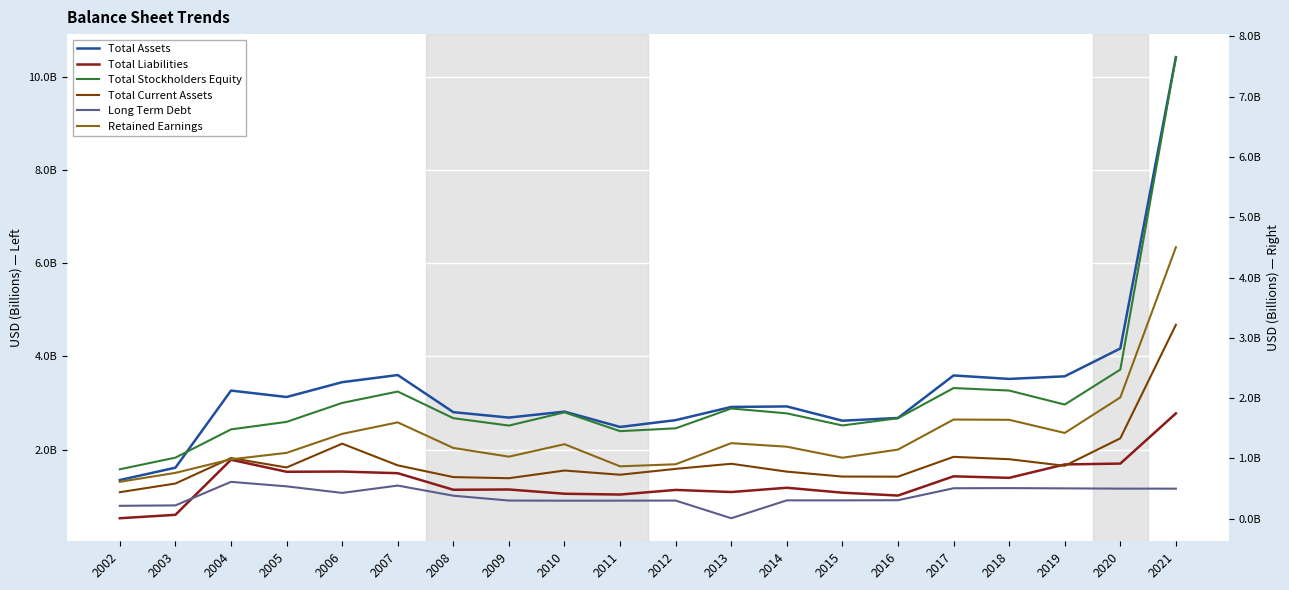

True or false: Retained Earnings and Long Term Debt intersect in this chart.

False